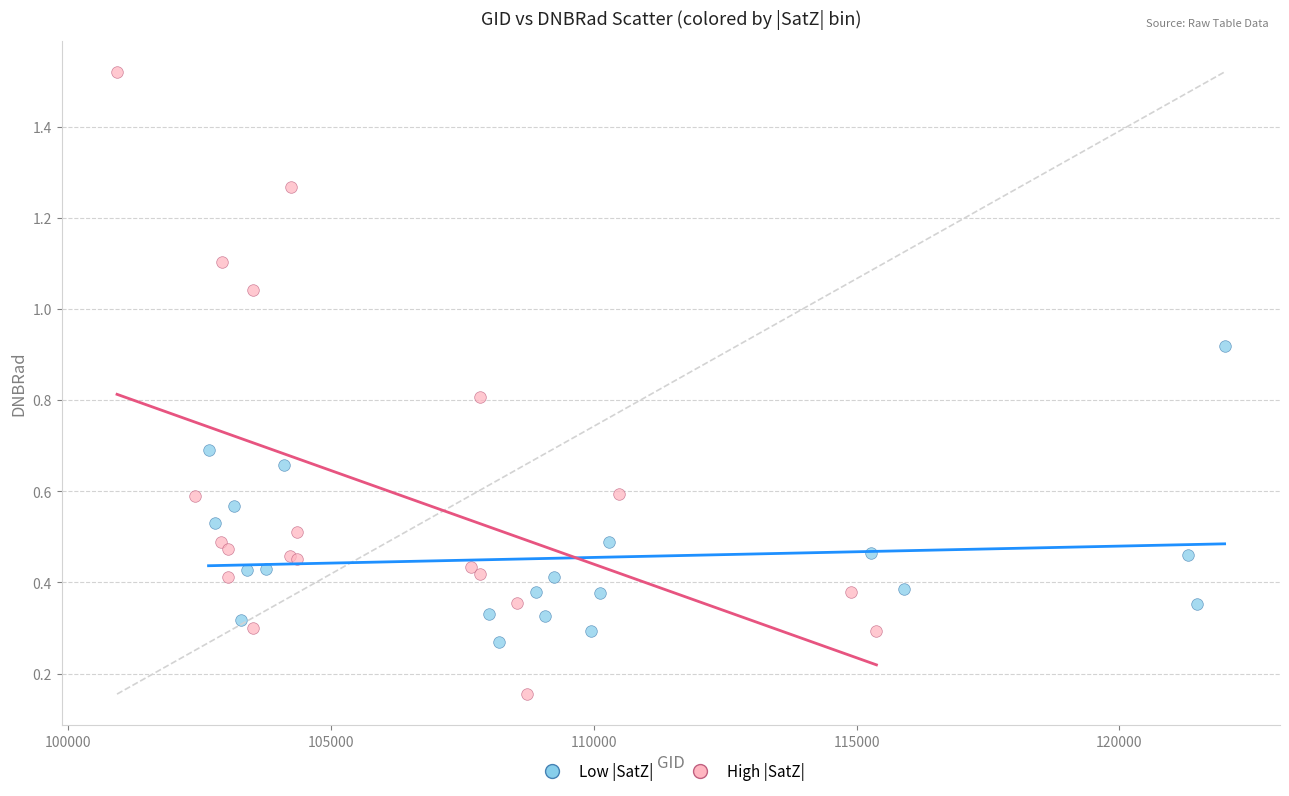

Which series has the largest Y range (max minus min)?

High |SatZ|